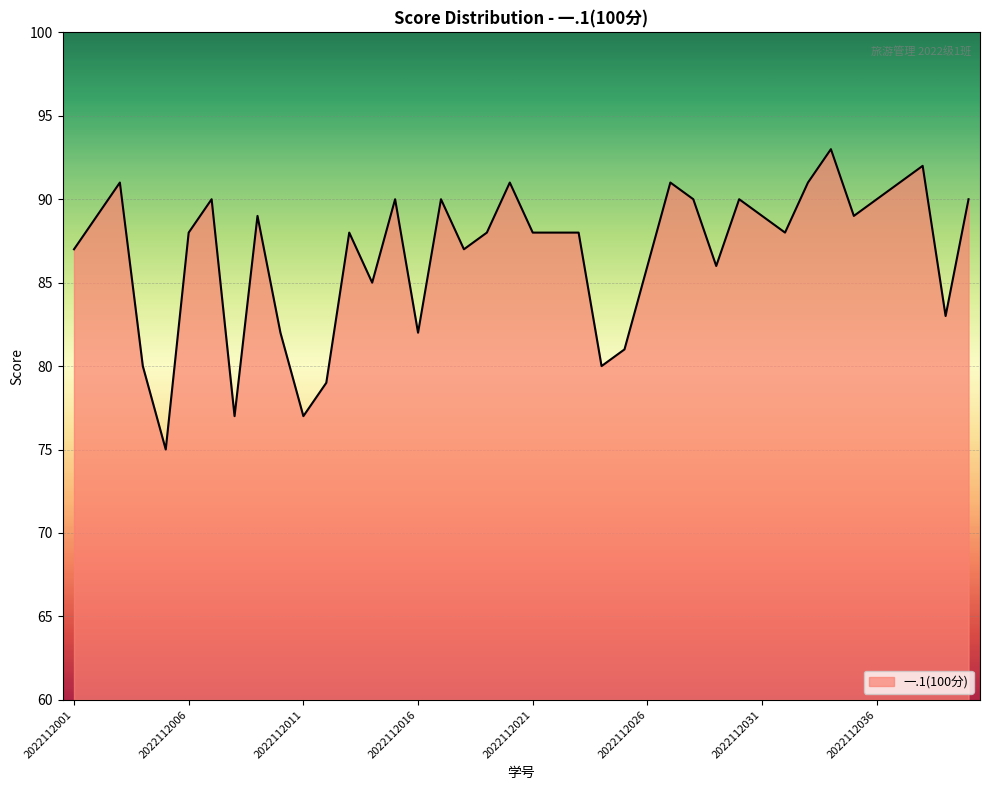

What is the maximum value shown in the chart?

93